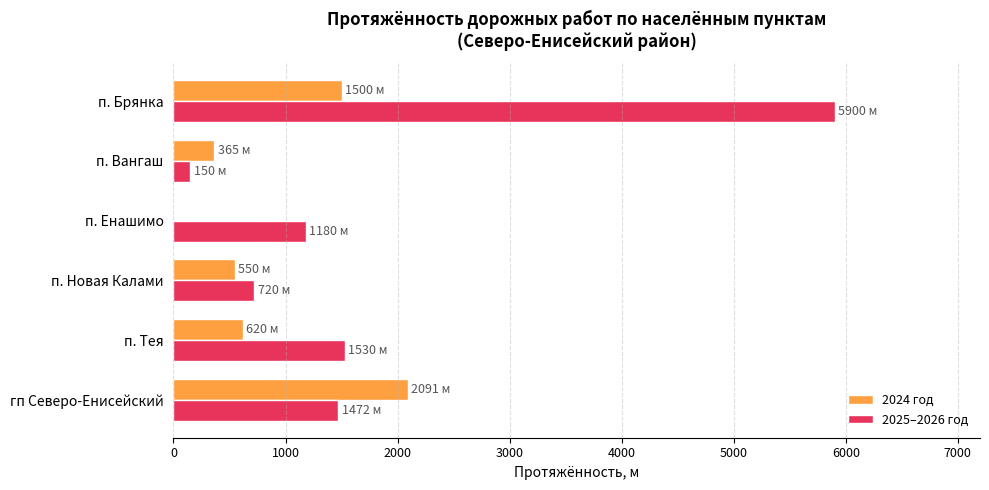

Which series has the largest total across all categories?

2025–2026 год